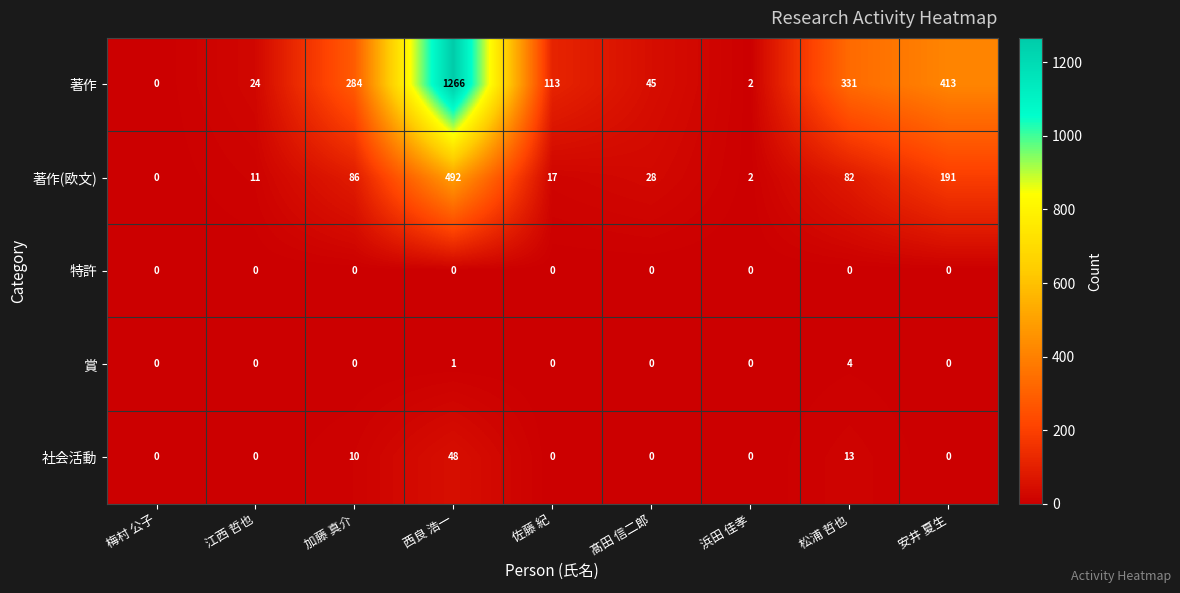

Which series has the largest total across all categories?

著作